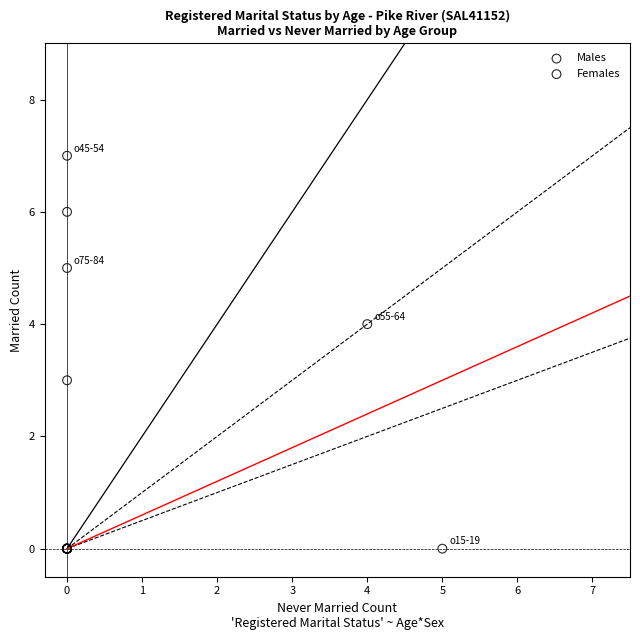

Which series contains the highest Y value?

Males